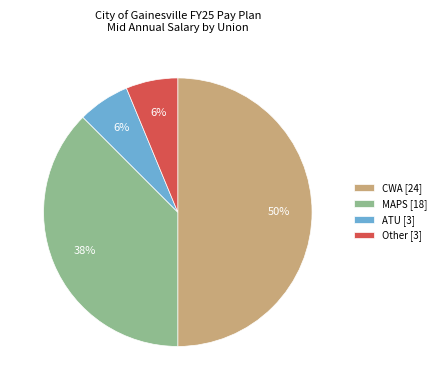

Which has a higher value, CWA [24] or Other [3]?

CWA [24]